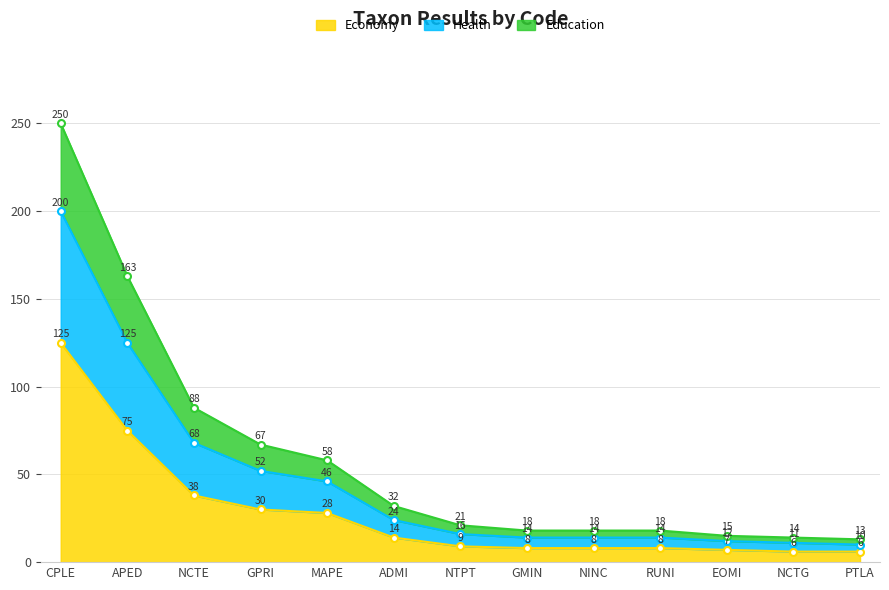

The value of Economy at NCTG is 6. True or false?

True